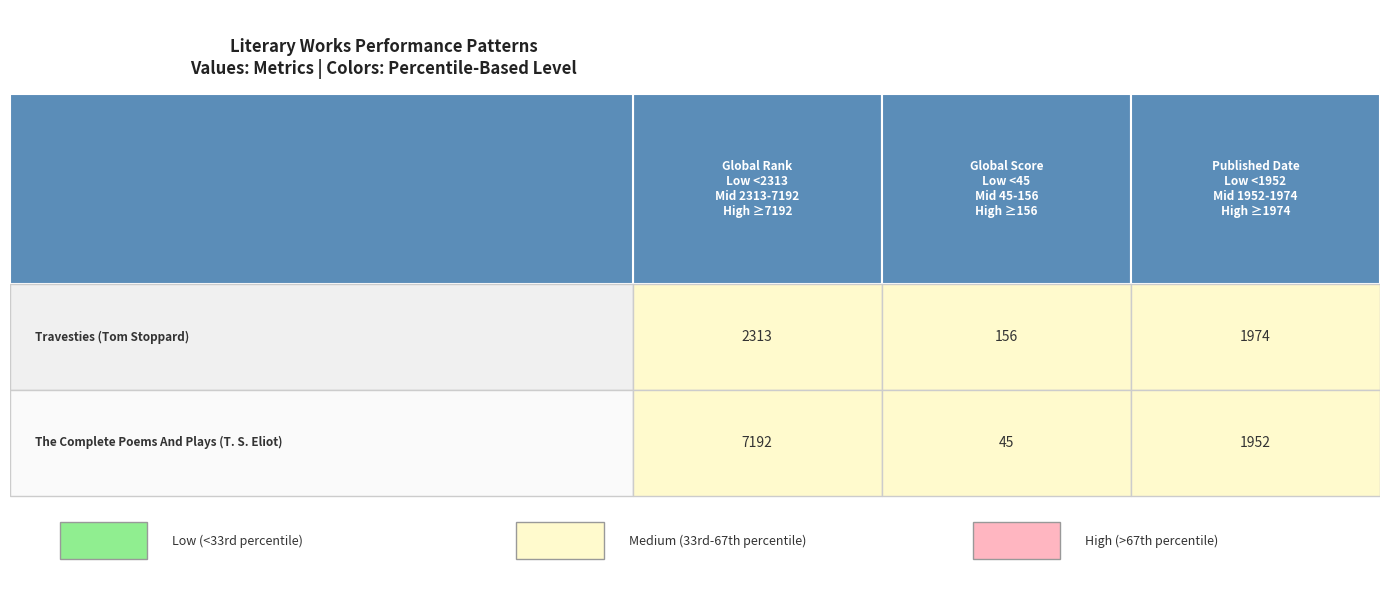

How many series are shown in this chart?

2